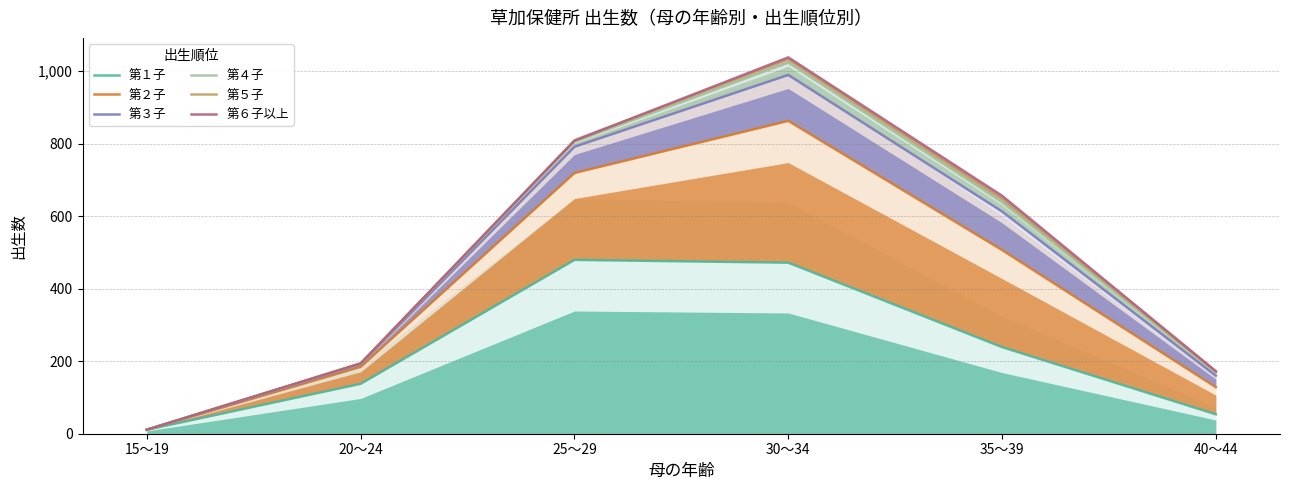

How many lines are shown in the chart?

6